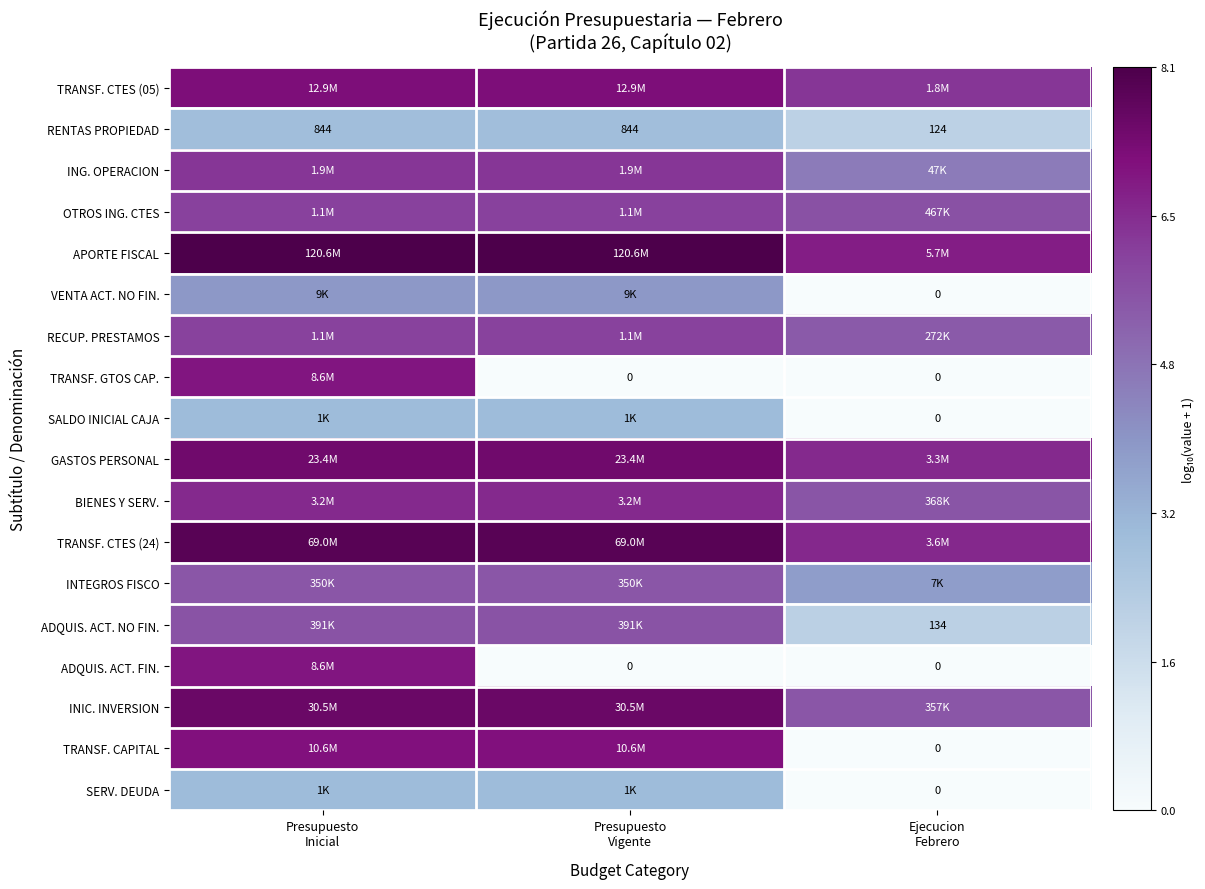

How many positive values does the SALDO INICIAL CAJA series have?

2